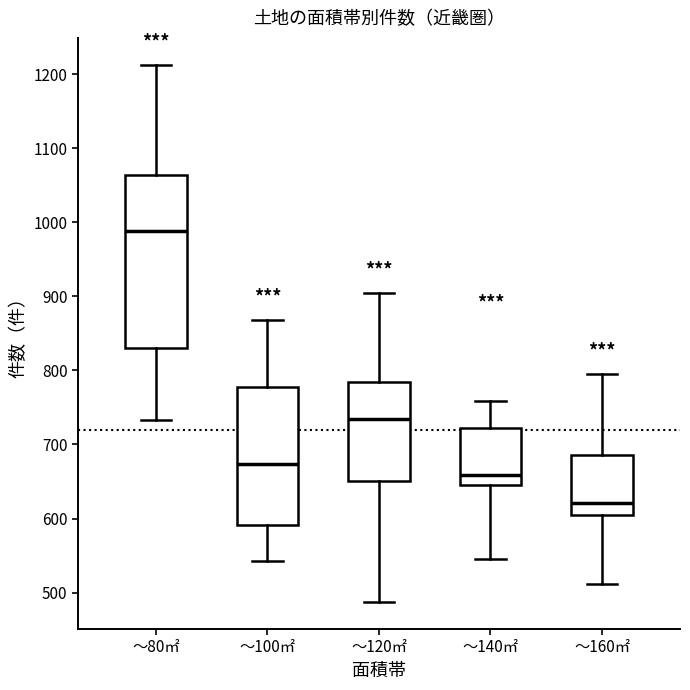

Reading left to right, transcribe this box plot: for each box, give where its median line is, the range the box spans, and where its two whiskers end, as read against the y-axis. The values are not printed on the chart, so give them approximately, as read against the axis.

～80㎡: median 990, box 830 to 1060, whiskers 730 to 1210
～100㎡: median 670, box 590 to 780, whiskers 540 to 870
～120㎡: median 730, box 650 to 790, whiskers 490 to 910
～140㎡: median 660, box 650 to 720, whiskers 550 to 760
～160㎡: median 620, box 600 to 690, whiskers 510 to 800